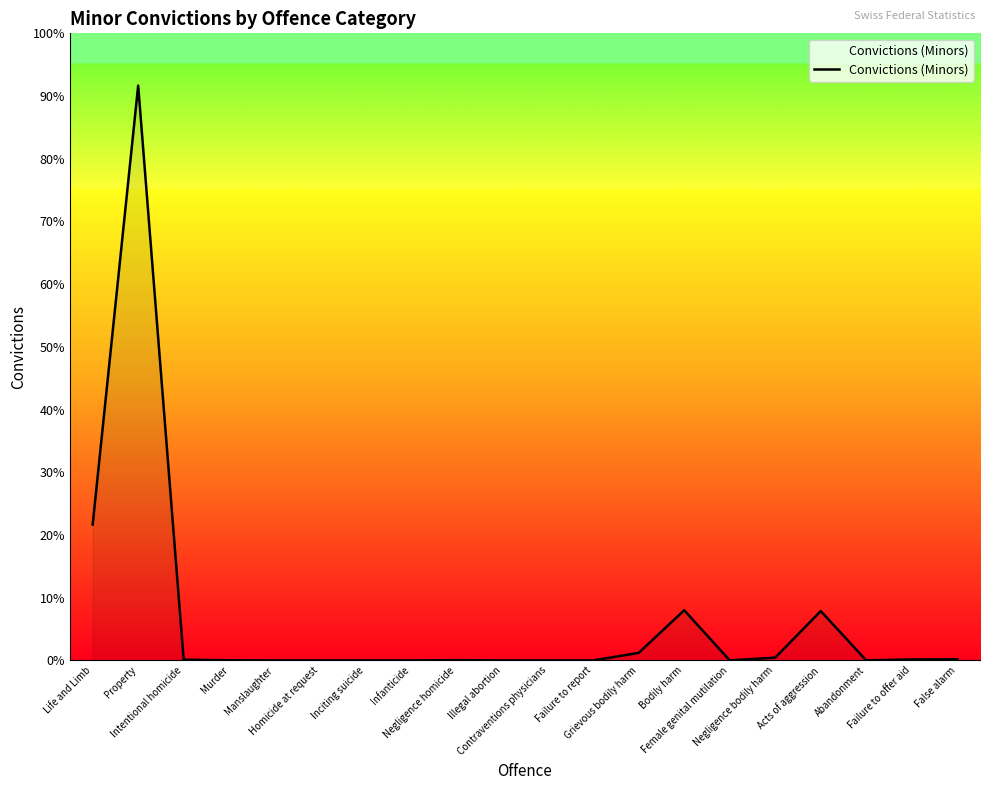

Is this an area chart (filled region under the line)?

Yes